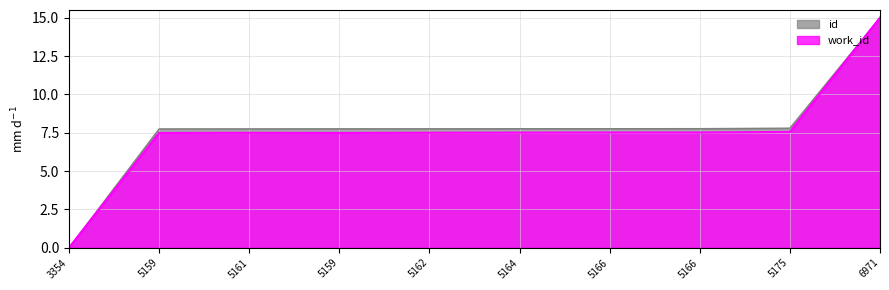

Count the number of categories in the chart.

10